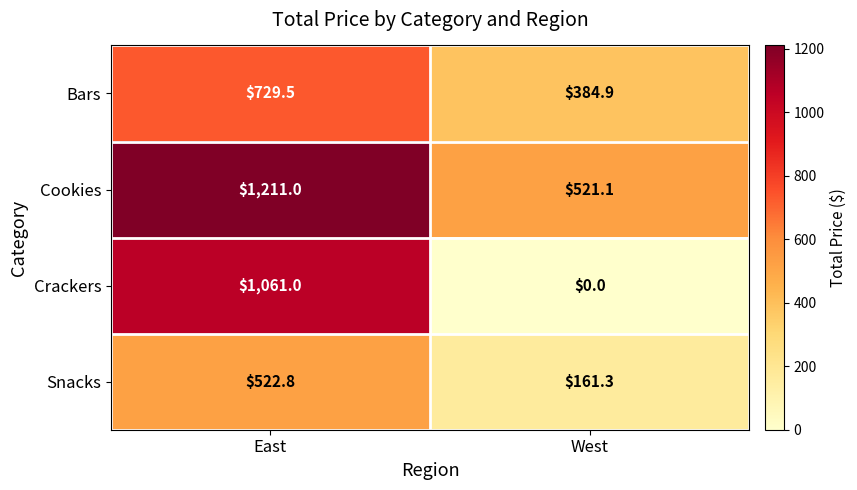

Rank the categories by Bars value from lowest to highest.

West, East